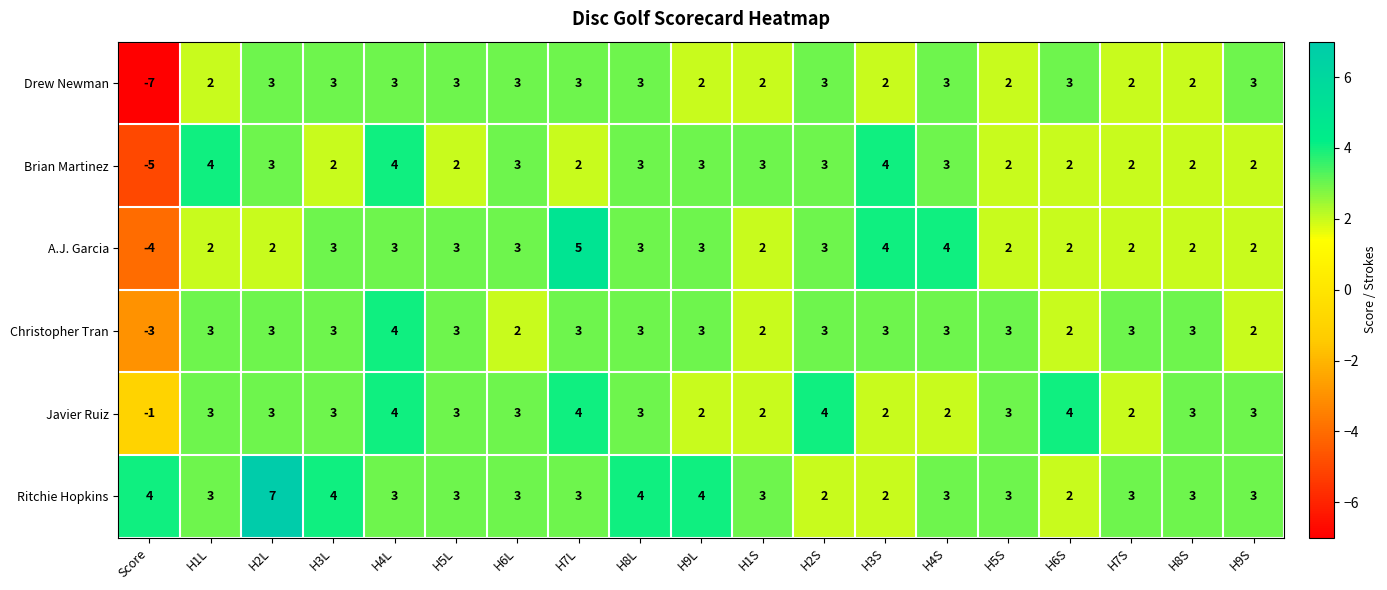

What is the difference between the highest and lowest values at H9S?

1